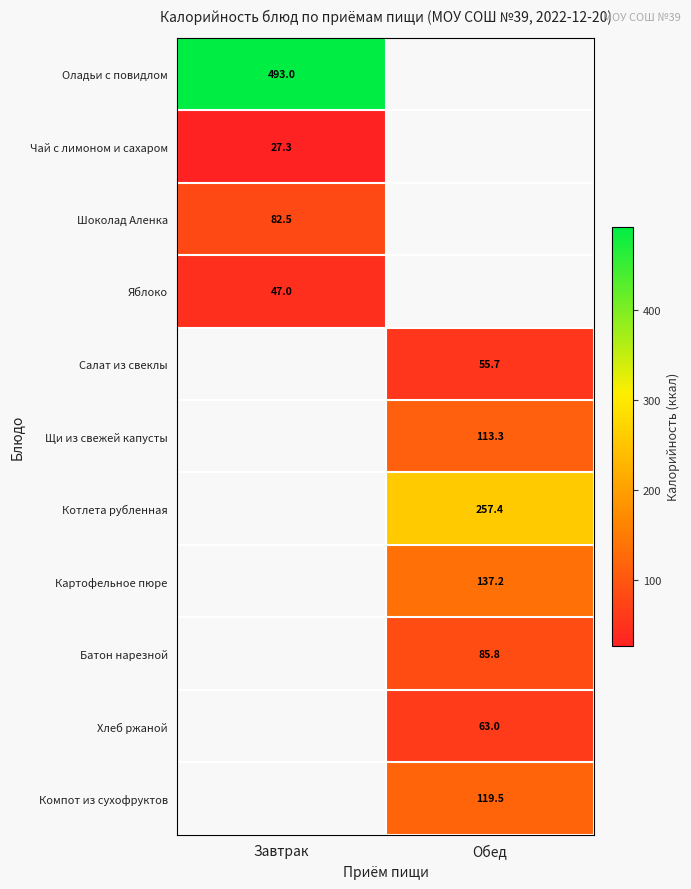

The value of Котлета рубленная at Обед is 257.4. True or false?

True